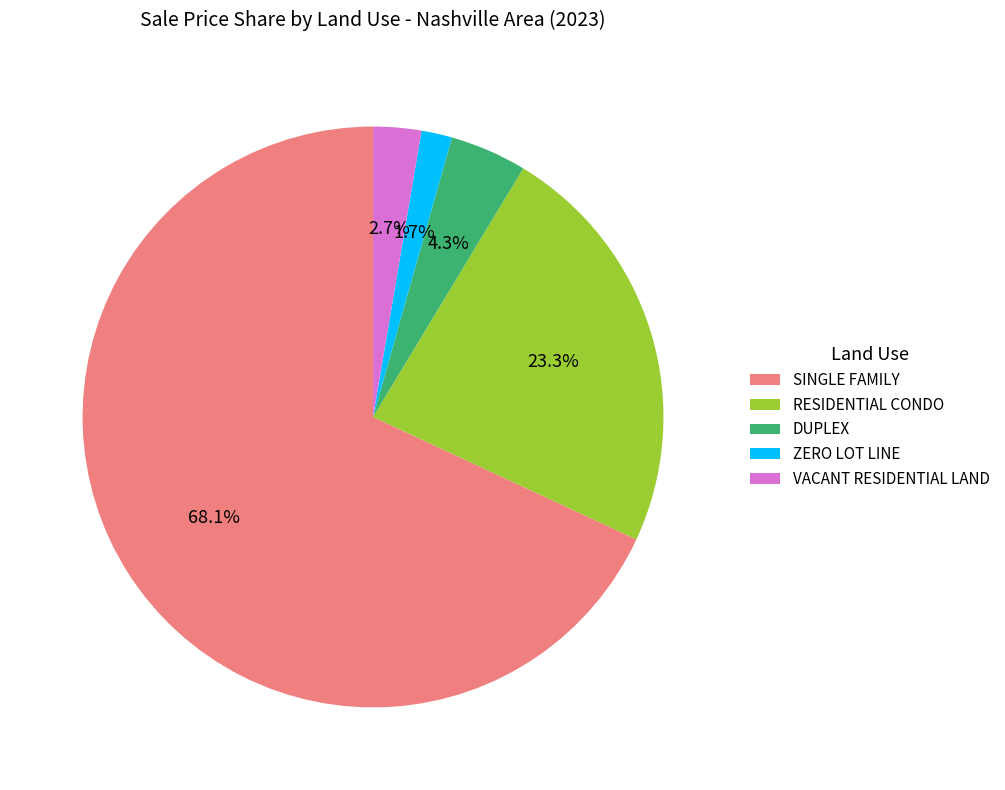

How many segments does this pie chart have?

5